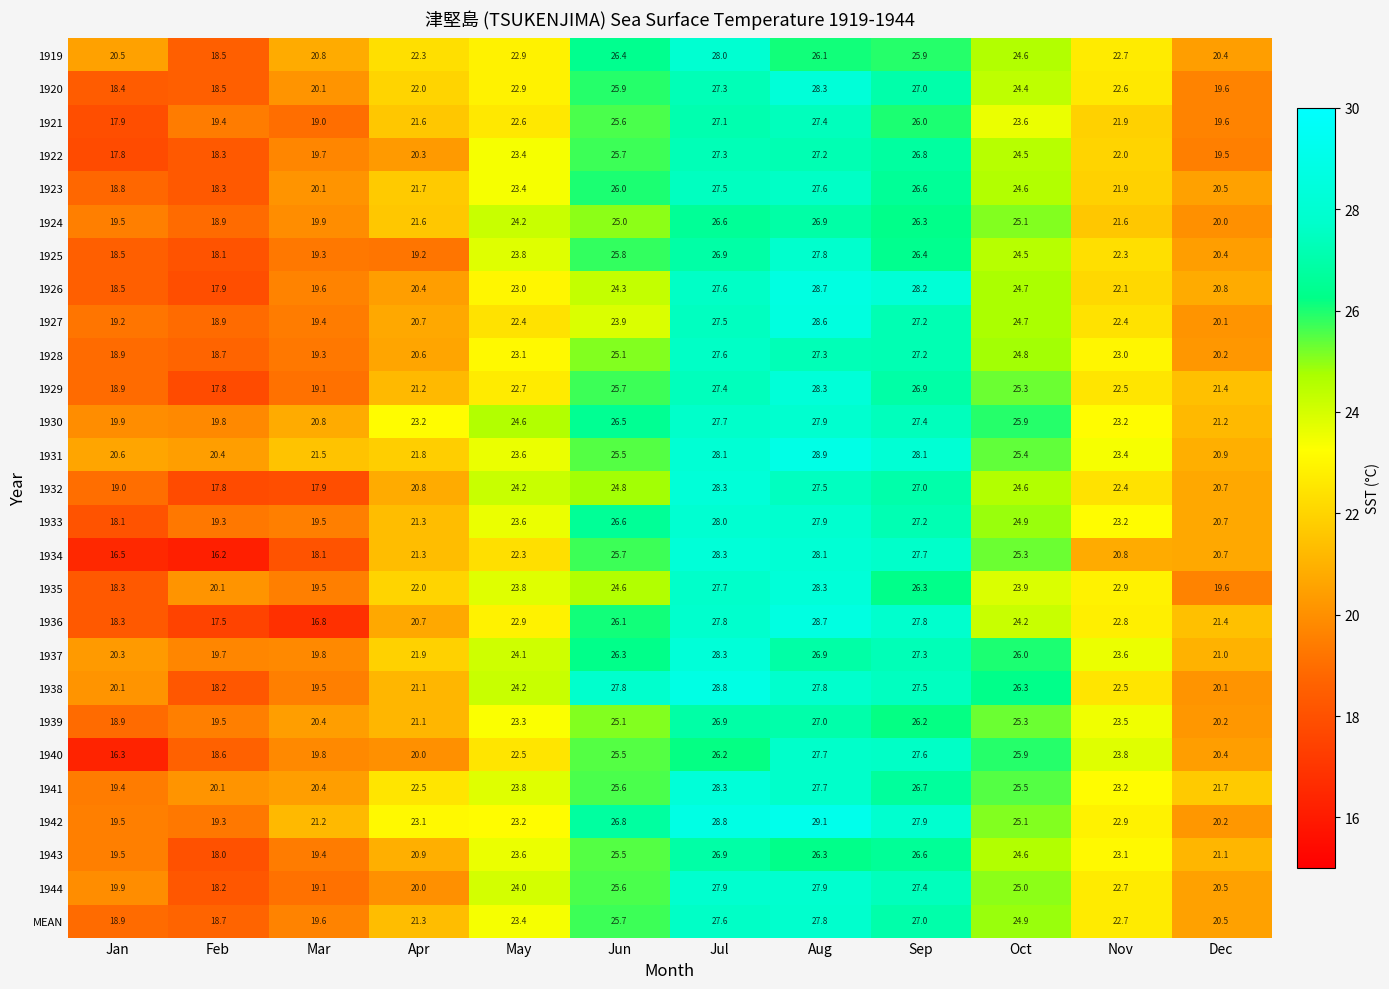

Which series has the largest total across all categories?

1931